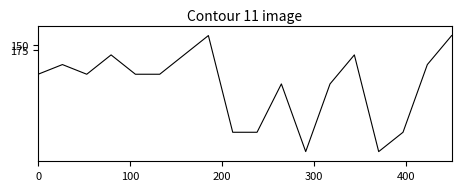

What is the smallest value displayed?

100